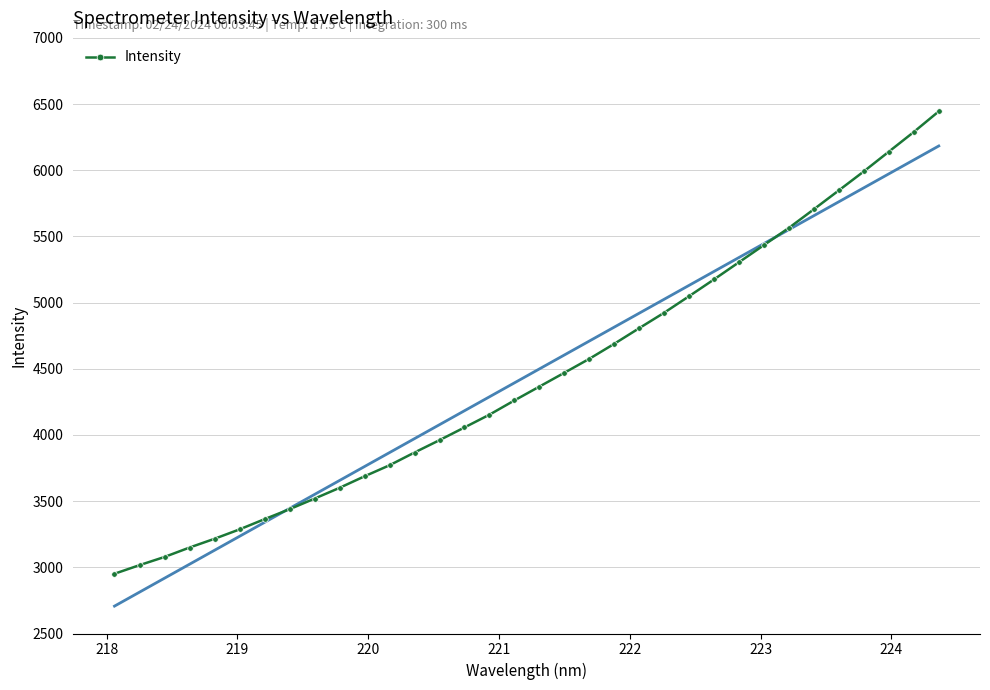

Is it true that the value at 23 is 1079.0?

False